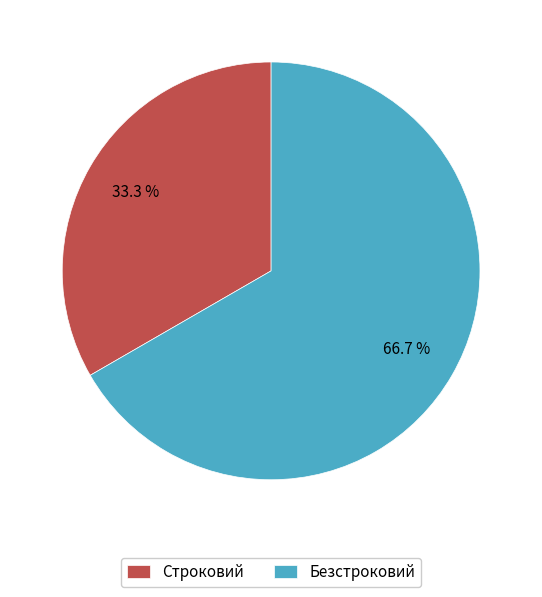

Is there a majority slice in this chart?

Yes